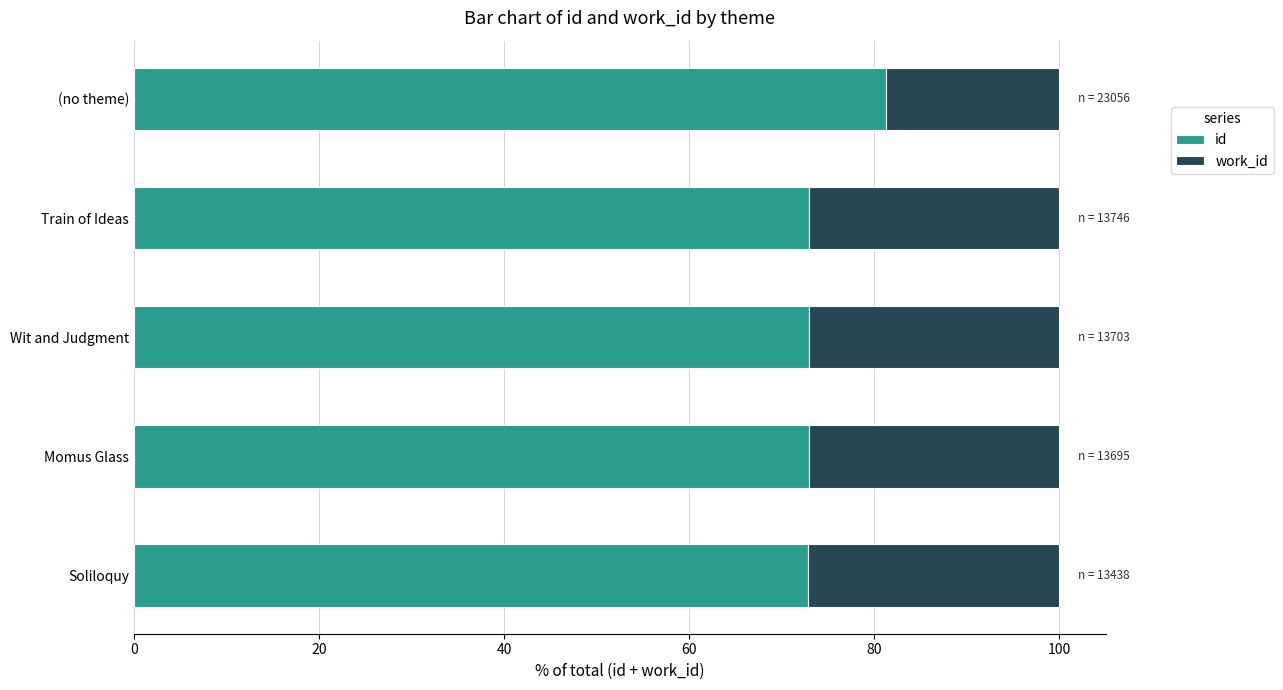

Which category has the highest value in the id series?

(no theme)